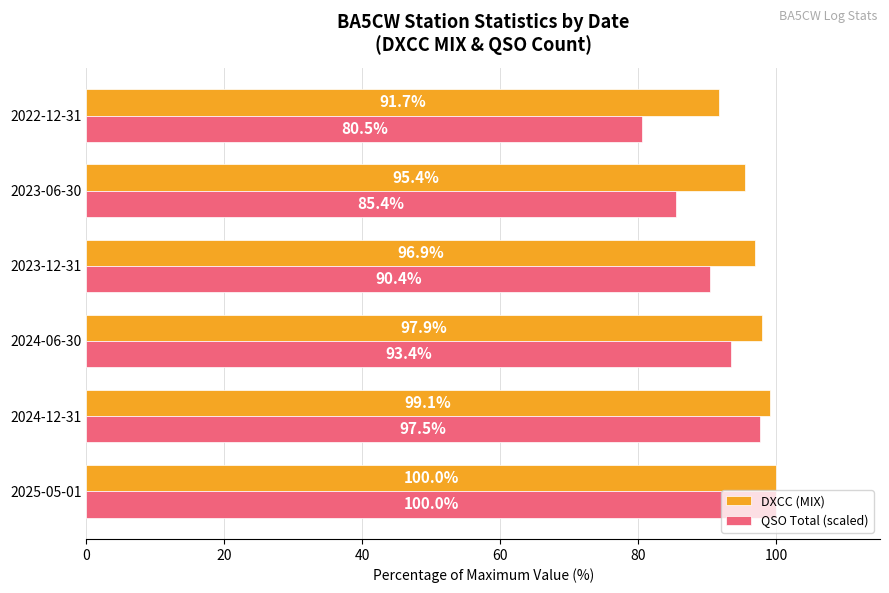

True or false: DXCC (MIX) has a value of 43.6 at 2023-06-30.

False